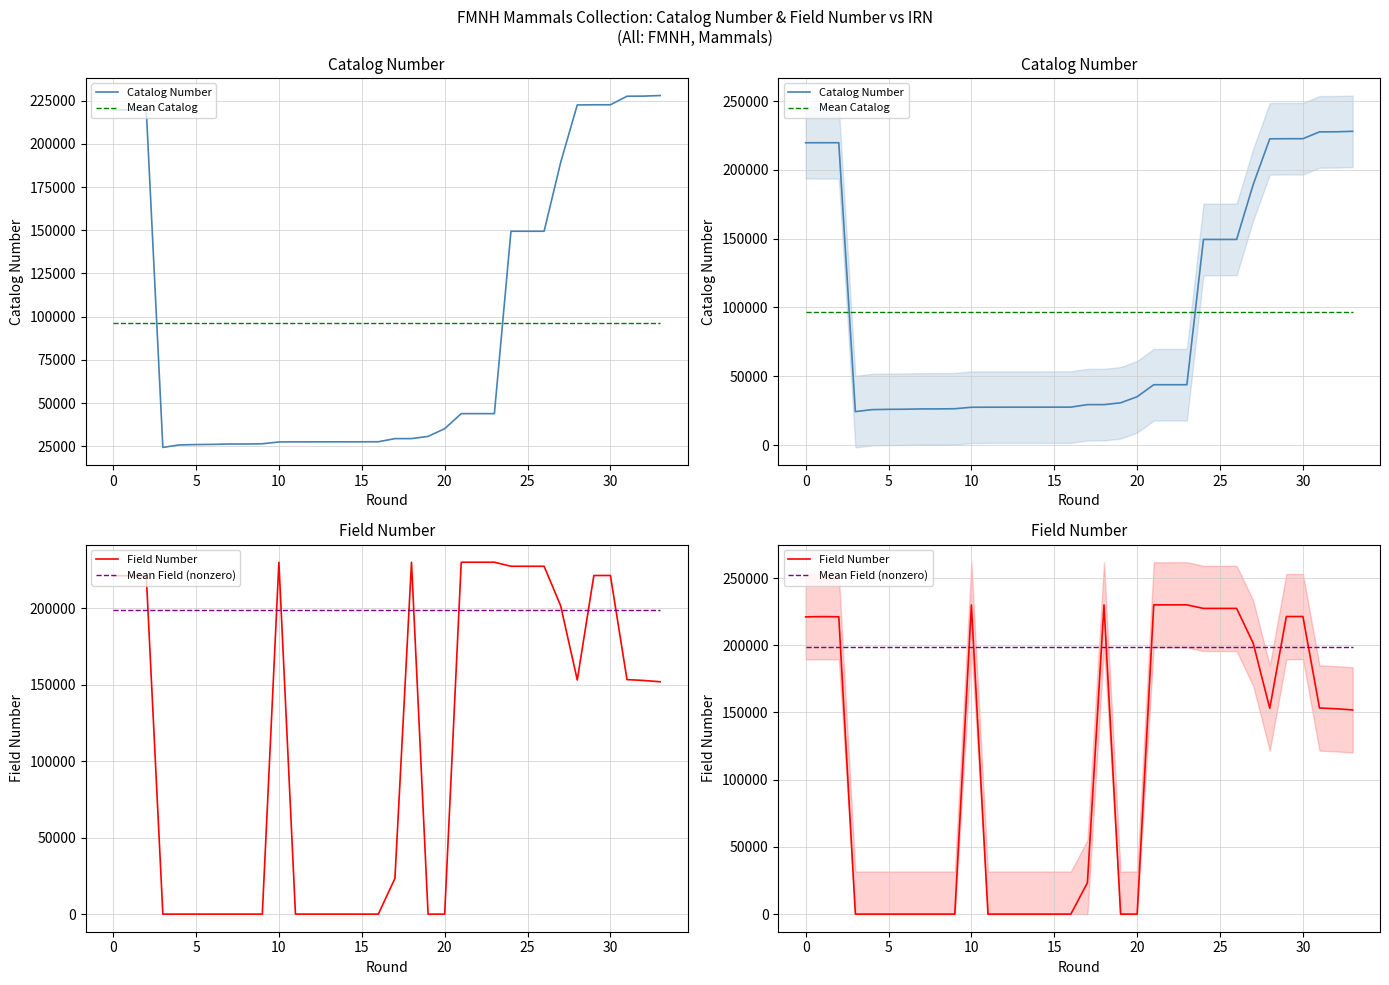

What is the difference between the second highest and minimum values in the Field Number series?

230046.0